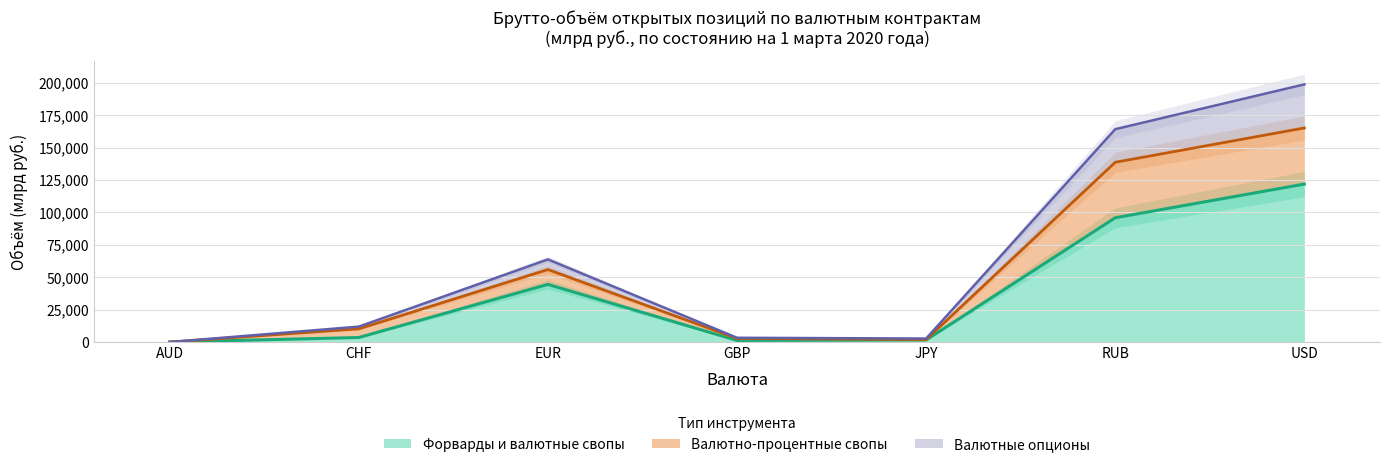

Where is Форварды и валютные свопы nearest to the value 60948?

EUR